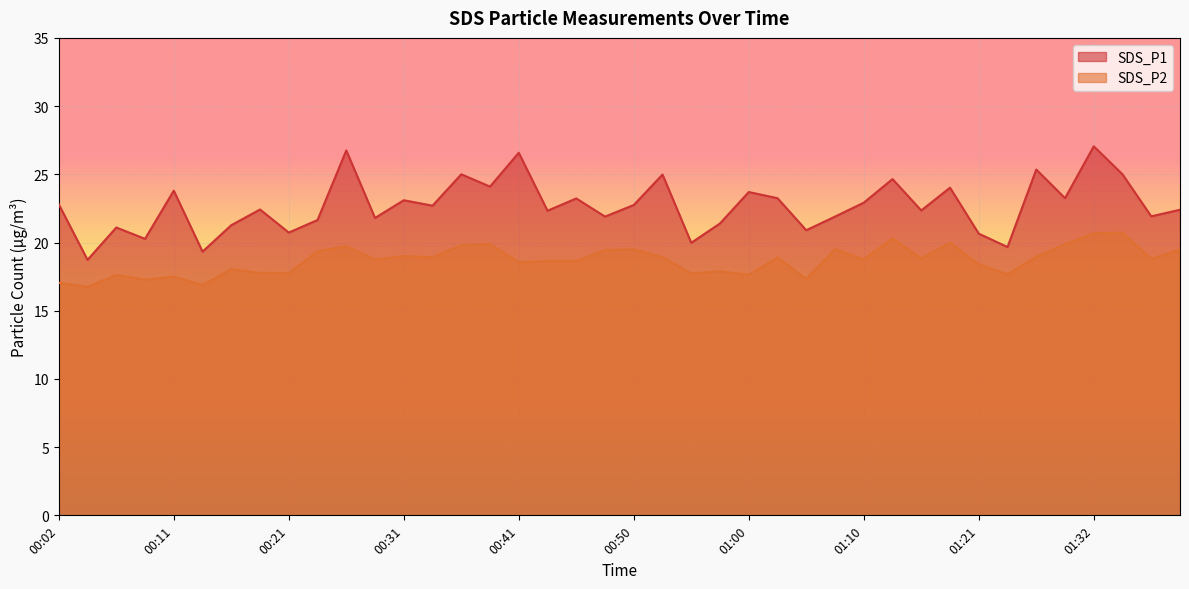

Reading left to right, extract all data points from this chart.

SDS_P1: 00:02=22.8	00:04=18.7	00:07=21.1	00:09=20.3	00:11=23.8	00:14=19.3	00:16=21.3	00:19=22.4	00:21=20.7	00:24=21.6	00:26=26.8	00:28=21.8	00:31=23.1	00:33=22.7	00:36=25.0	00:38=24.1	00:41=26.6	00:43=22.3	00:46=23.2	00:48=21.9	00:50=22.8	00:53=25.0	00:55=20.0	00:58=21.4	01:00=23.7	01:03=23.2	01:05=20.9	01:08=21.9	01:10=22.9	01:13=24.6	01:16=22.4	01:18=24.0	01:21=20.6	01:24=19.7	01:27=25.4	01:30=23.2	01:32=27.1	01:35=25.0	01:37=21.9	01:40=22.4
SDS_P2: 00:02=17.1	00:04=16.8	00:07=17.6	00:09=17.3	00:11=17.5	00:14=16.9	00:16=18.1	00:19=17.8	00:21=17.8	00:24=19.4	00:26=19.7	00:28=18.8	00:31=19.0	00:33=18.9	00:36=19.8	00:38=19.9	00:41=18.6	00:43=18.6	00:46=18.6	00:48=19.4	00:50=19.5	00:53=18.9	00:55=17.7	00:58=17.9	01:00=17.6	01:03=18.9	01:05=17.3	01:08=19.5	01:10=18.8	01:13=20.3	01:16=18.8	01:18=20.0	01:21=18.4	01:24=17.7	01:27=18.9	01:30=19.9	01:32=20.7	01:35=20.7	01:37=18.8	01:40=19.5